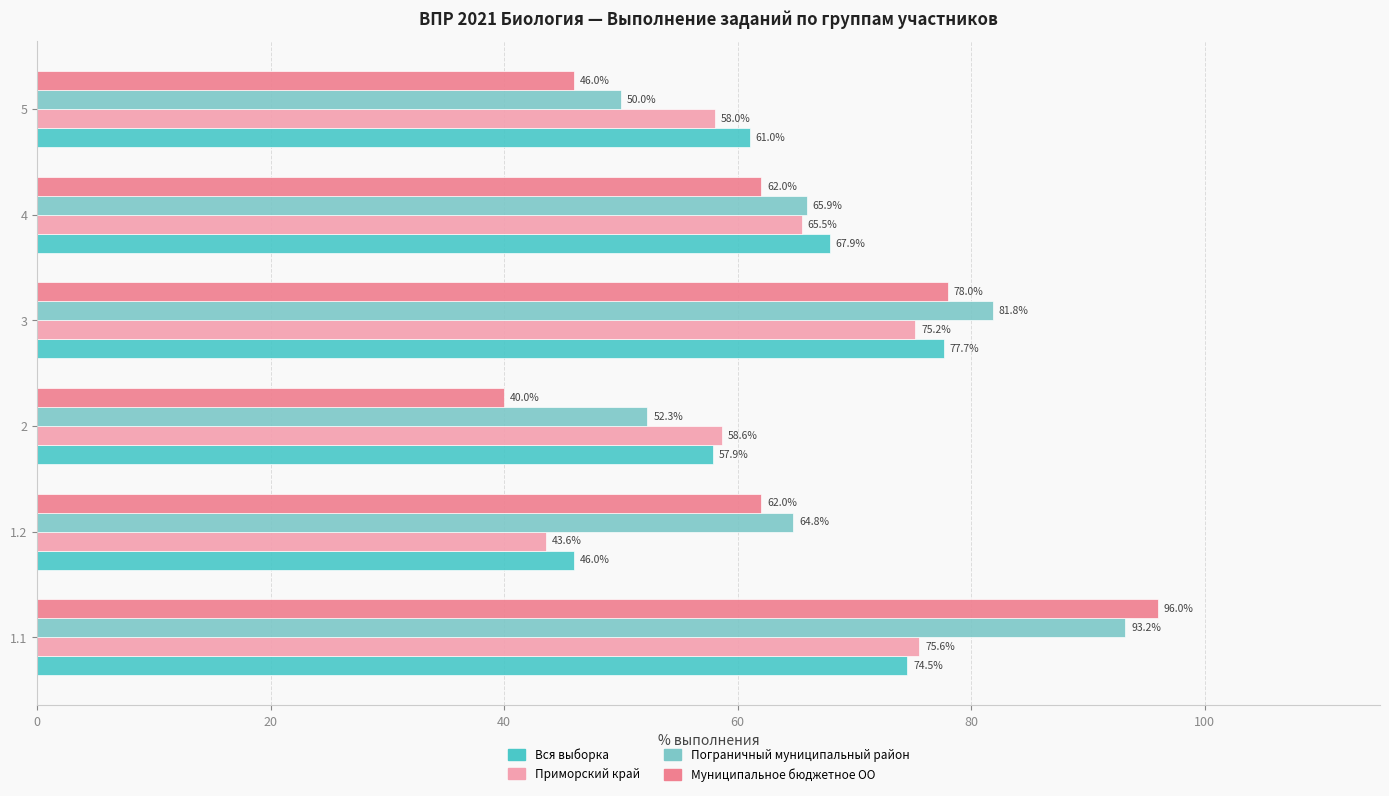

Is it true that Вся выборка equals 36.2 at 4?

False